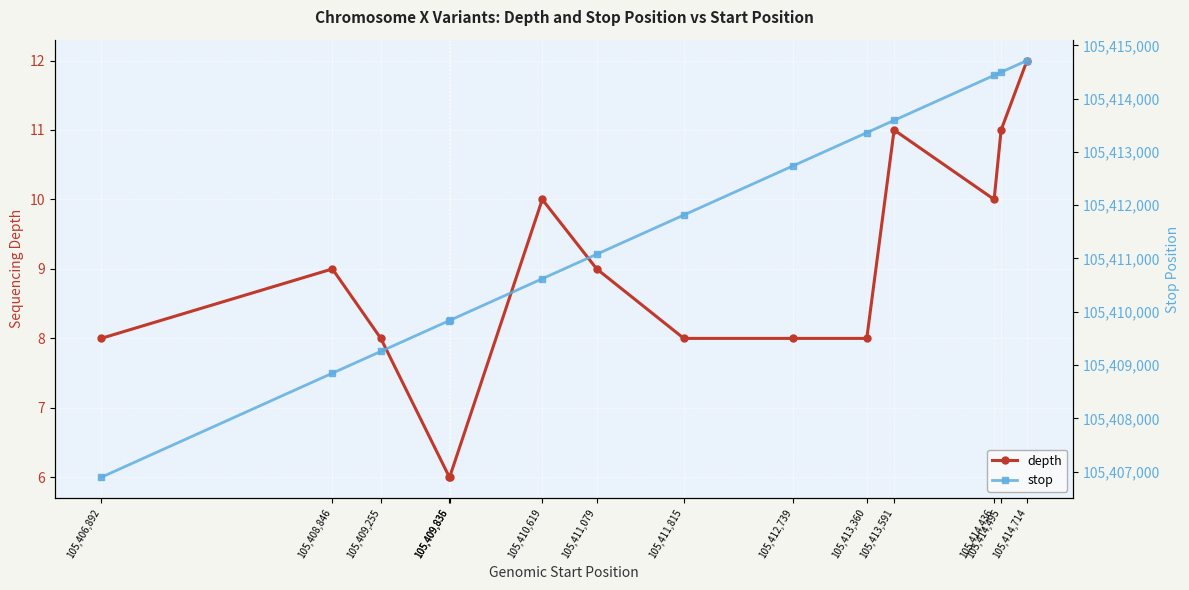

Where is stop nearest to the value 105410804?

105,410,619